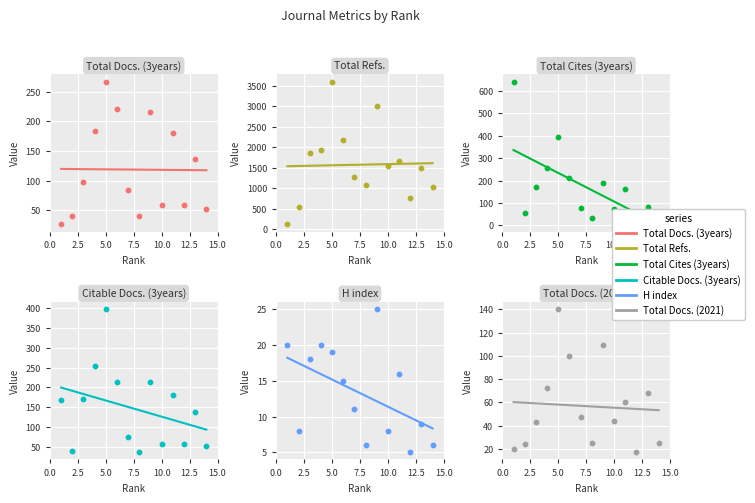

Which series reaches the maximum Y coordinate?

Total Refs.